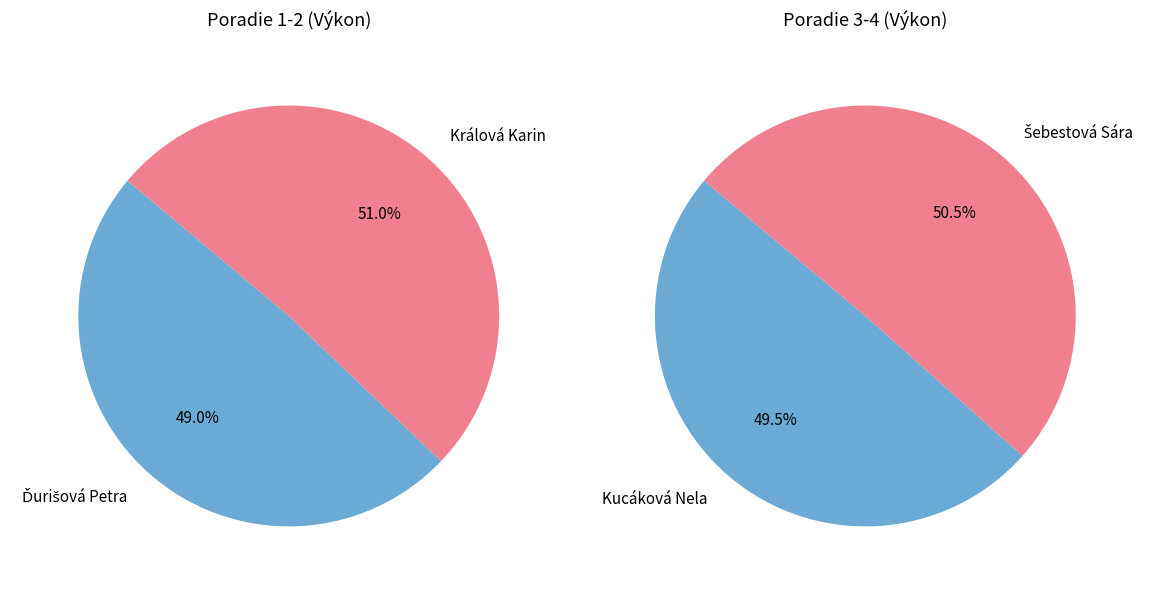

Approximately how many times larger is the value at Králová Karin compared to Ďurišová Petra?

1.0